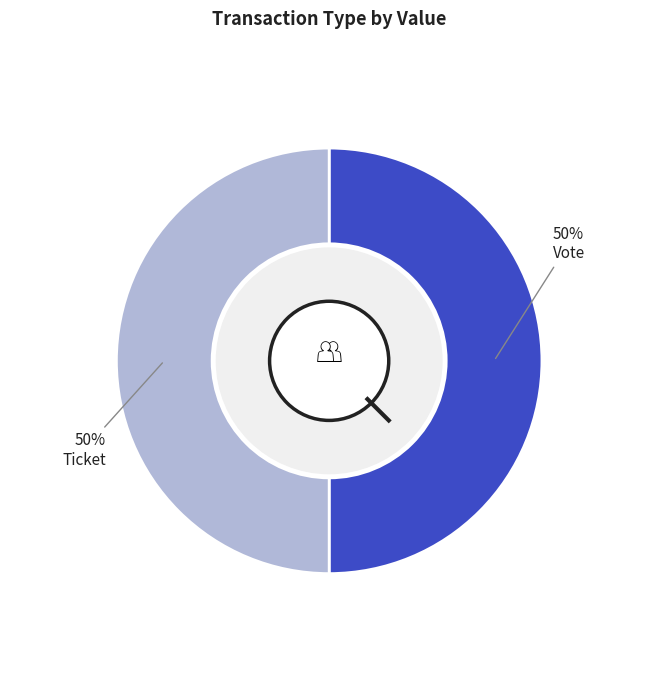

How many segments does this pie chart have?

2